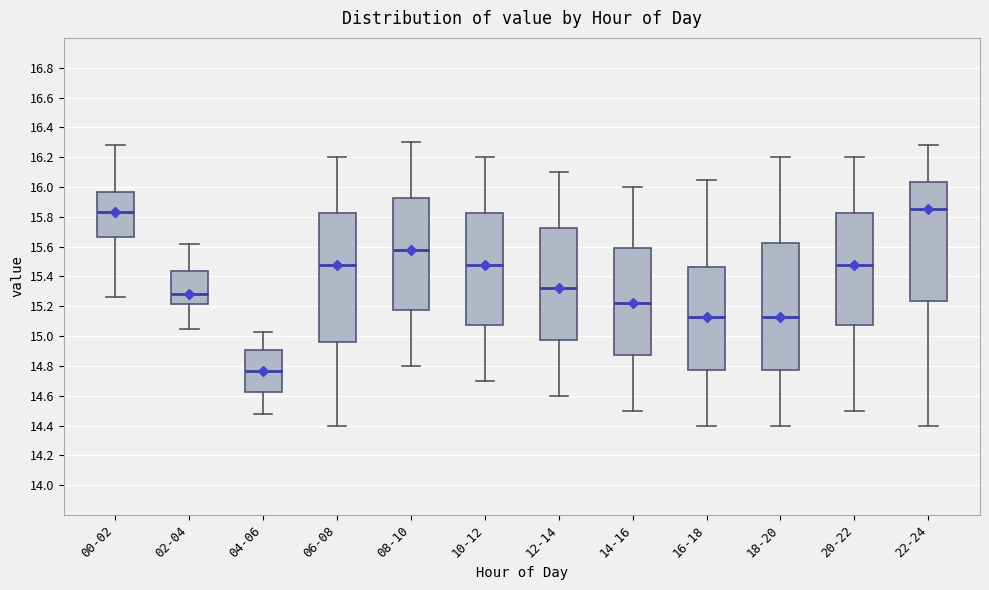

Reading left to right, transcribe this box plot: for each box, give where its median line is, the range the box spans, and where its two whiskers end, as read against the y-axis. The values are not printed on the chart, so give them approximately, as read against the axis.

00-02: median 15.84, box 15.66 to 15.96, whiskers 15.26 to 16.28
02-04: median 15.28, box 15.22 to 15.44, whiskers 15.06 to 15.62
04-06: median 14.76, box 14.62 to 14.90, whiskers 14.48 to 15.04
06-08: median 15.48, box 14.96 to 15.82, whiskers 14.40 to 16.20
08-10: median 15.58, box 15.18 to 15.92, whiskers 14.80 to 16.30
10-12: median 15.48, box 15.08 to 15.82, whiskers 14.70 to 16.20
12-14: median 15.32, box 14.98 to 15.72, whiskers 14.60 to 16.10
14-16: median 15.22, box 14.88 to 15.58, whiskers 14.50 to 16.00
16-18: median 15.12, box 14.78 to 15.46, whiskers 14.40 to 16.06
18-20: median 15.12, box 14.78 to 15.62, whiskers 14.40 to 16.20
20-22: median 15.48, box 15.08 to 15.82, whiskers 14.50 to 16.20
22-24: median 15.86, box 15.24 to 16.04, whiskers 14.40 to 16.28